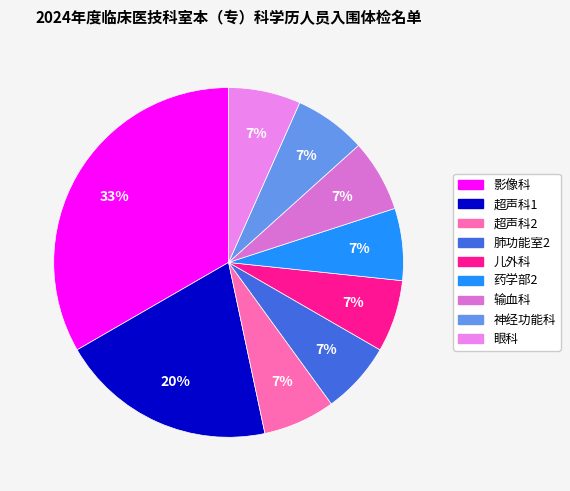

How many segments does this pie chart have?

9